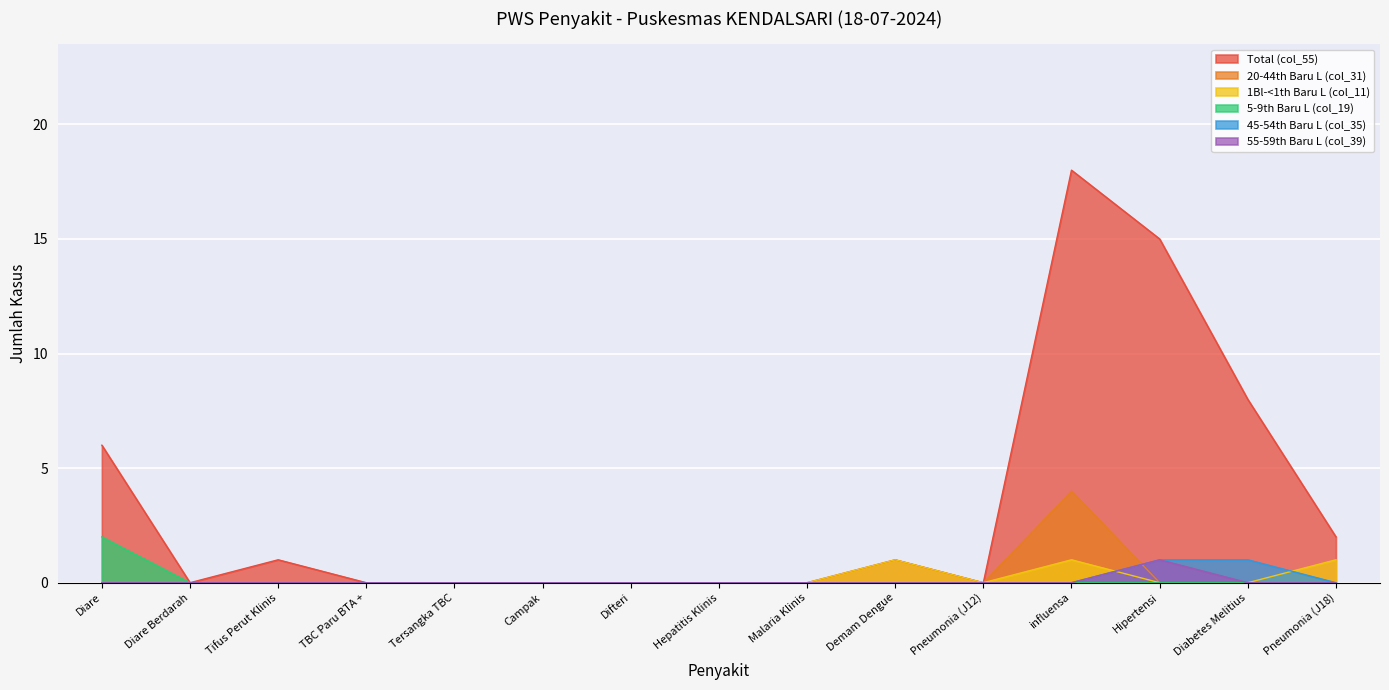

Between Tifus Perut Klinis and influensa, which is larger?

influensa